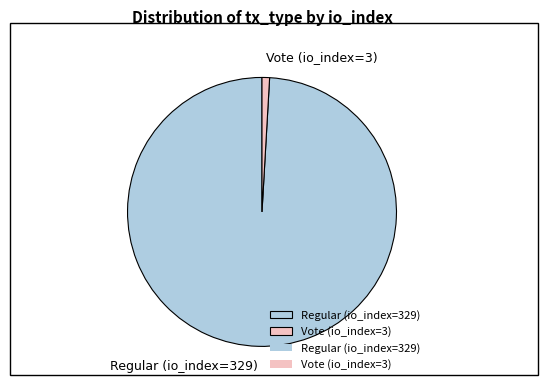

Is the sum of Vote (io_index=3) and Regular (io_index=329) greater than half?

Yes